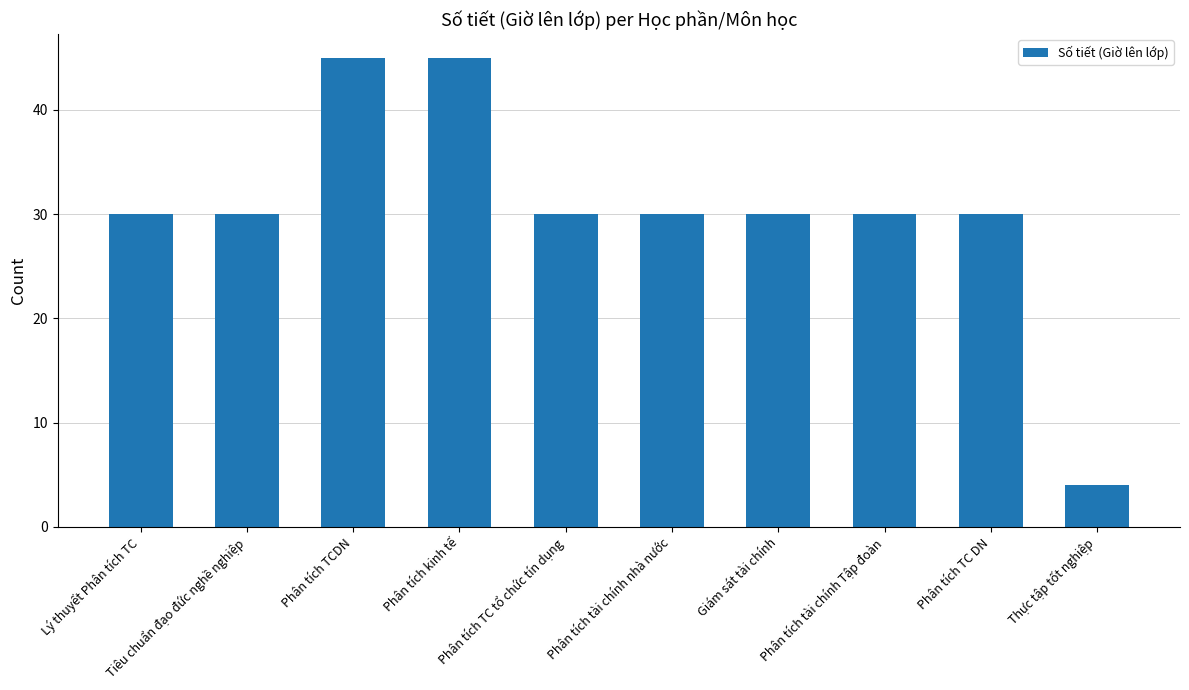

What is the sum of all values?

304